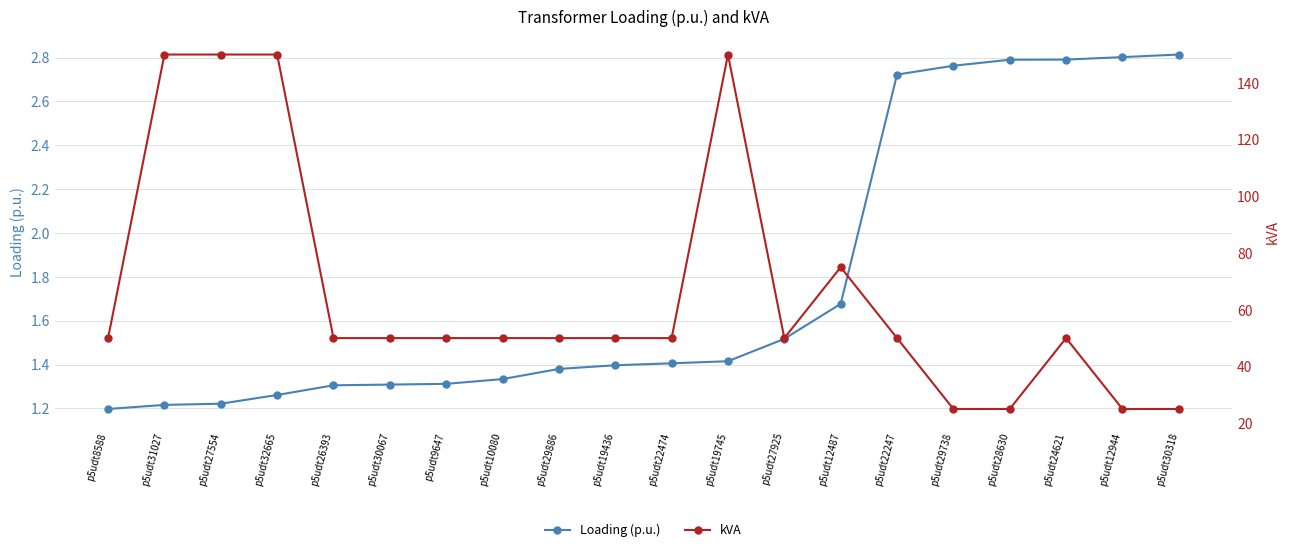

At p5udt30318, list the series in order from largest to smallest.

kVA, Loading (p.u.)